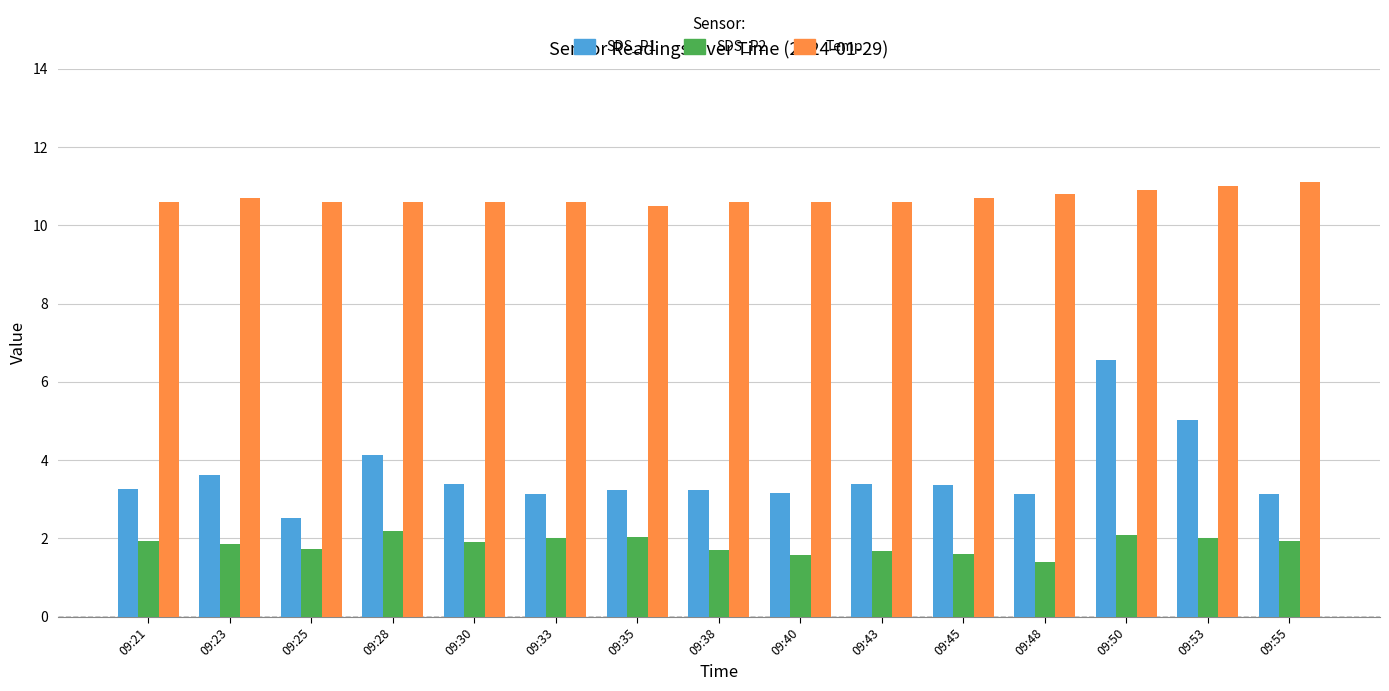

What is the difference between the SDS_P2 values at 09:23 and 09:21?

0.1